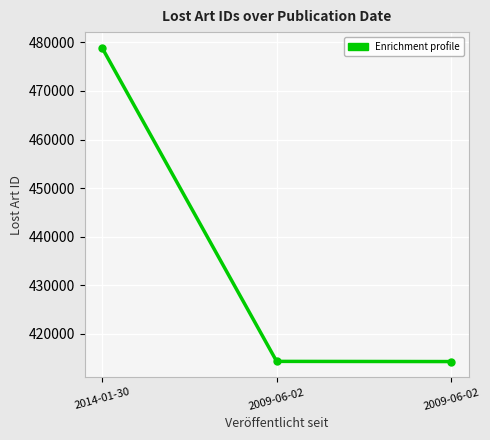

List the labels in order of value, largest first.

2014-01-30, 2009-06-02, 2009-06-02